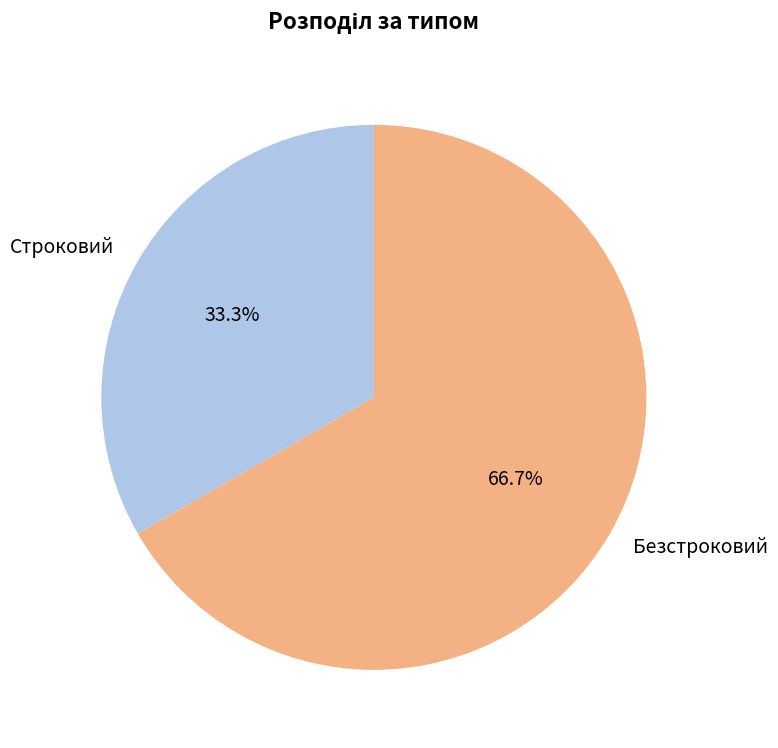

What is the ratio of the value at Безстроковий to the value at Строковий?

2.0